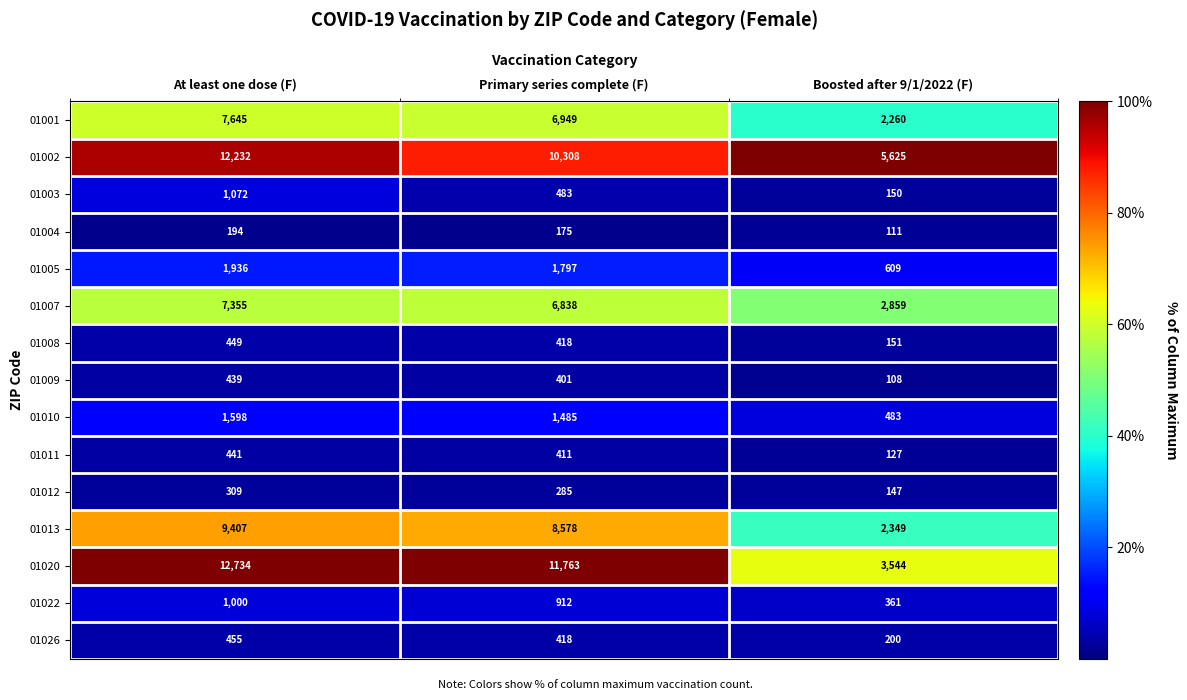

True or false: 01004 has a value of 111 at Boosted after 9/1/2022 (F).

True